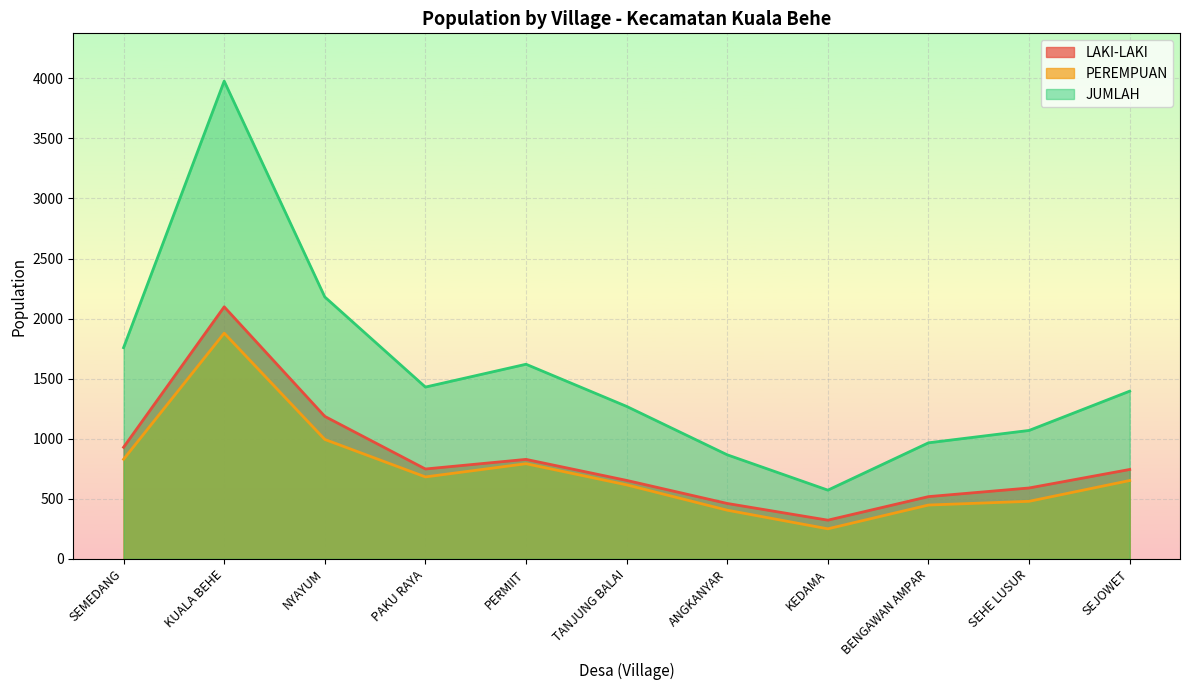

What is the maximum value shown in the chart?

3977